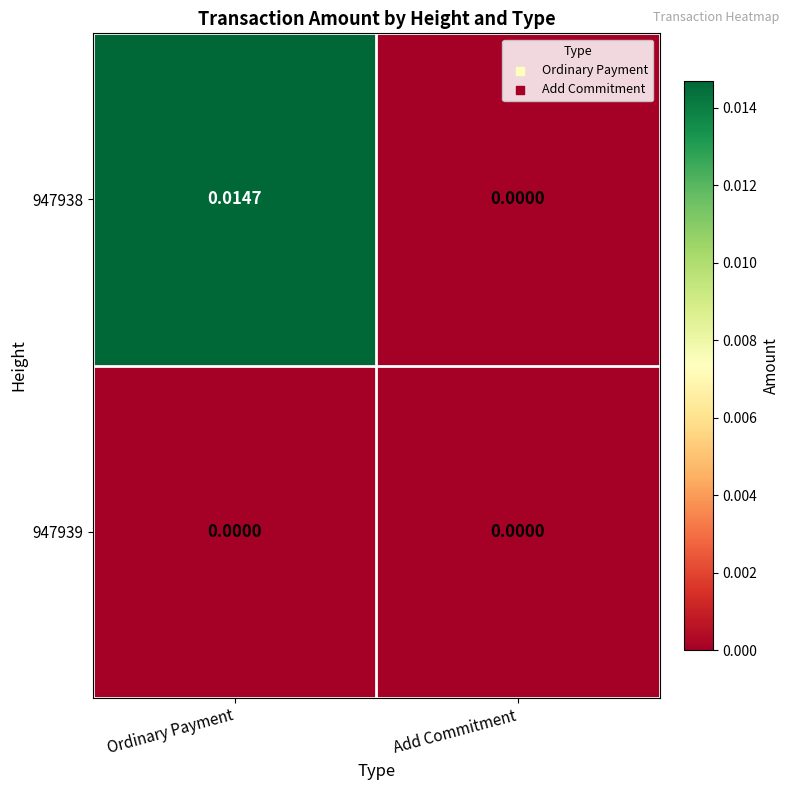

Which series has the widest spread of values?

947938